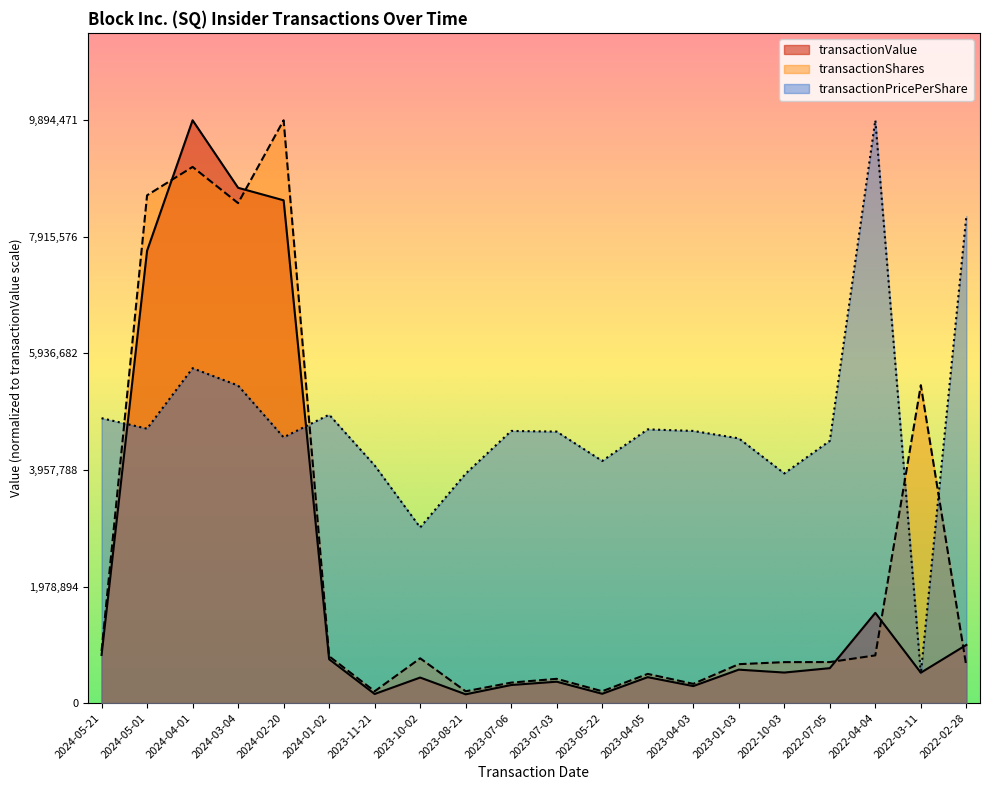

How many interior local peaks does the transactionValue series have?

6